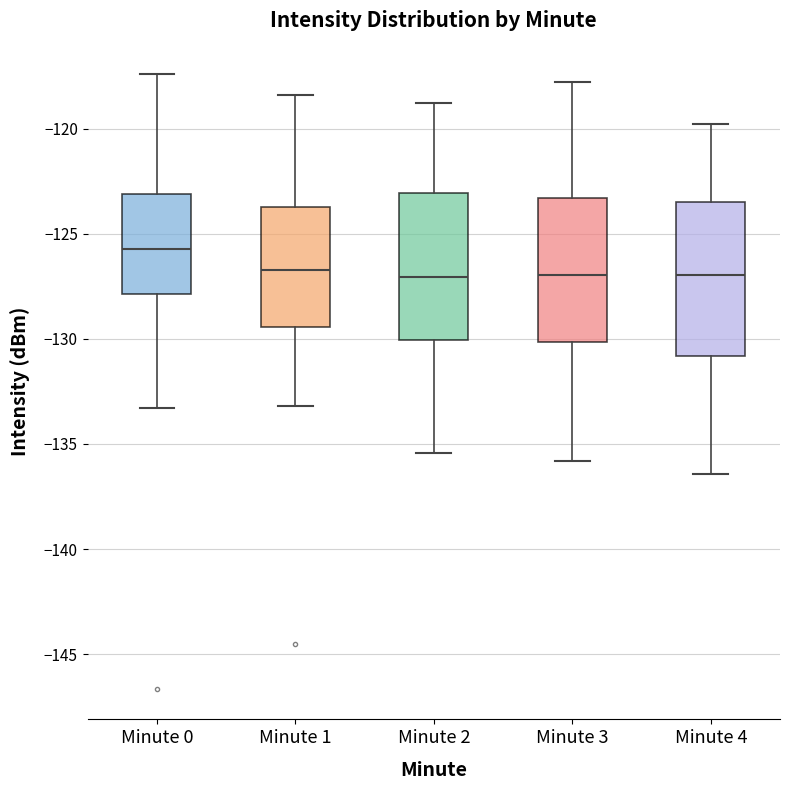

Reading left to right, transcribe this box plot: for each box, give where its median line is, the range the box spans, and where its two whiskers end, as read against the y-axis. The values are not printed on the chart, so give them approximately, as read against the axis.

Minute 0: median -125.5, box -128.0 to -123.0, whiskers -133.5 to -117.5
Minute 1: median -126.5, box -129.5 to -123.5, whiskers -133.0 to -118.5
Minute 2: median -127.0, box -130.0 to -123.0, whiskers -135.5 to -119.0
Minute 3: median -127.0, box -130.0 to -123.5, whiskers -136.0 to -118.0
Minute 4: median -127.0, box -131.0 to -123.5, whiskers -136.5 to -120.0